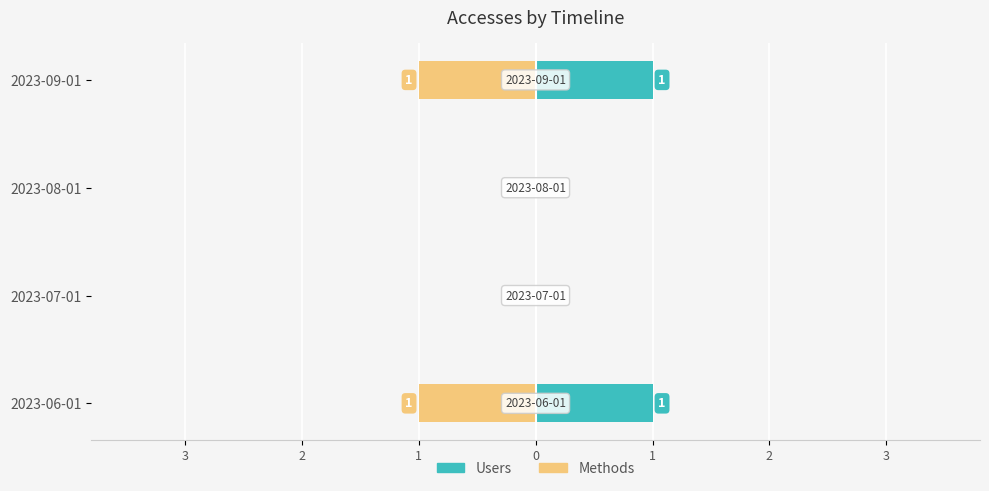

Is it true that Methods equals -2 at 2023-06-01?

False